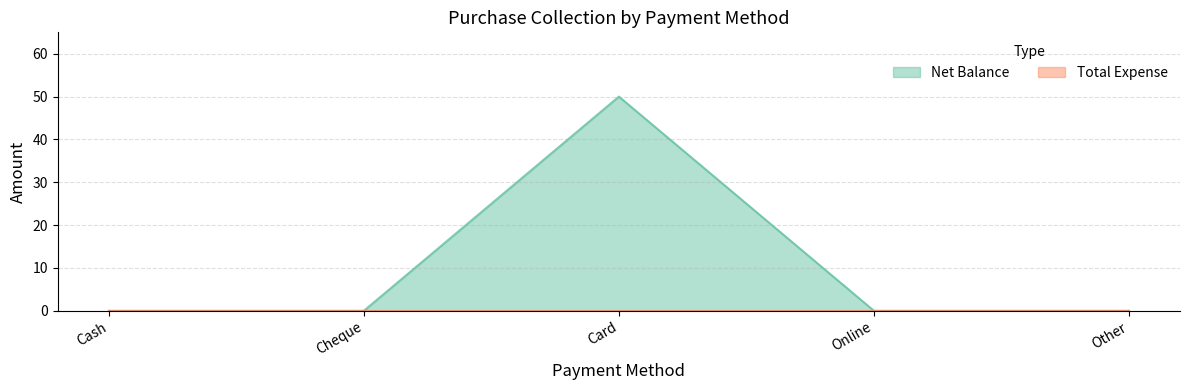

How many lines are shown in the chart?

2